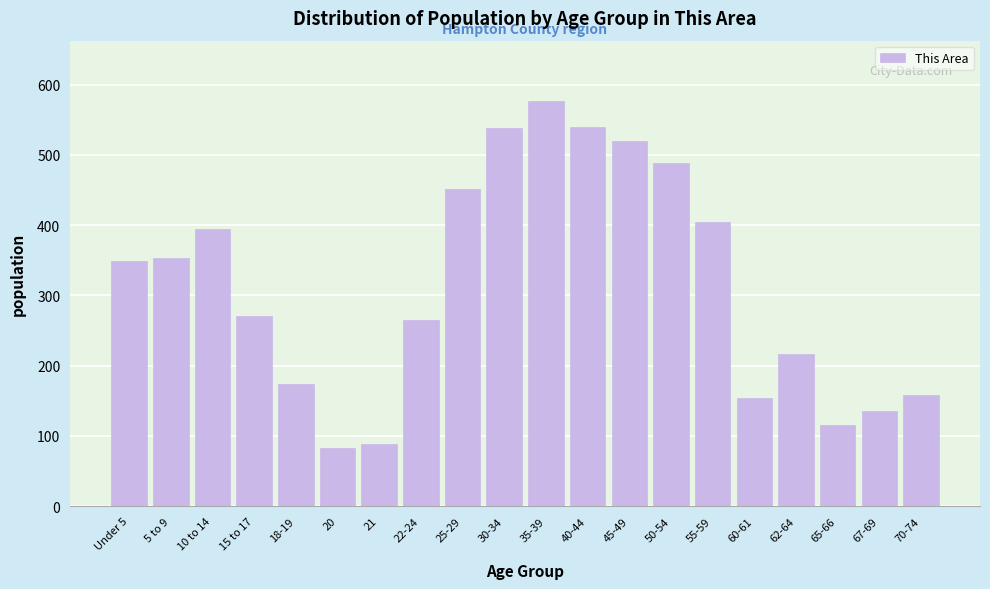

What is the sum of all values?

6274